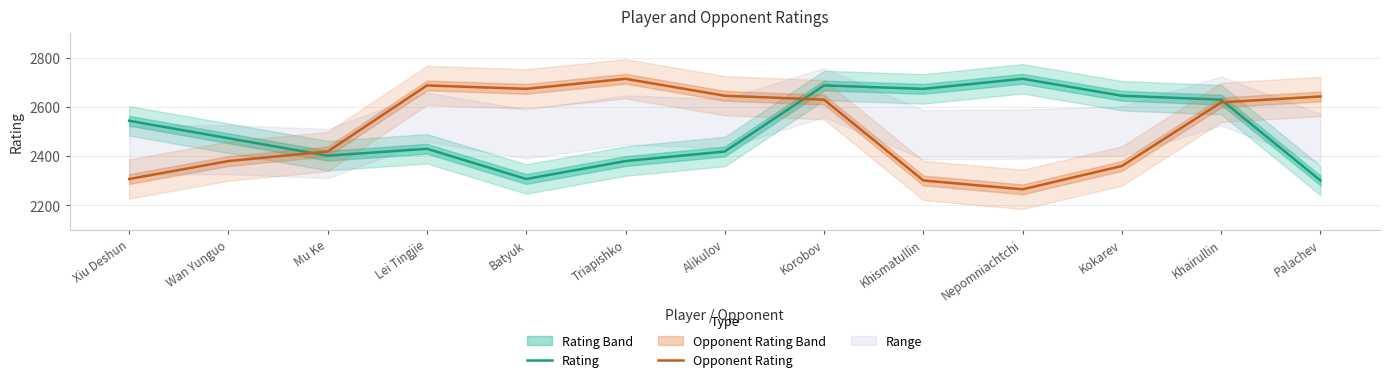

Rank the categories by Rating value from highest to lowest.

Nepomniachtchi, Korobov, Khismatullin, Kokarev, Khairullin, Xiu Deshun, Wan Yunguo, Lei Tingjie, Alikulov, Mu Ke, Triapishko, Batyuk, Palachev